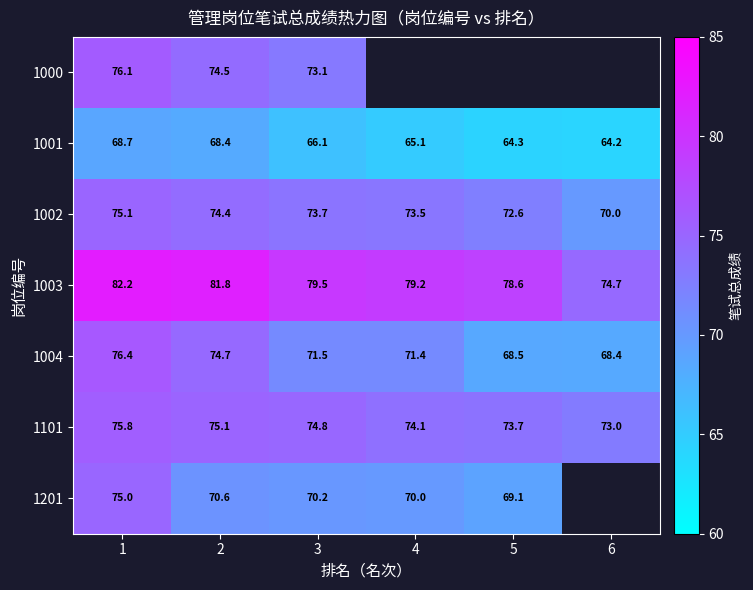

What is the lowest value of the 1003 series?

74.7